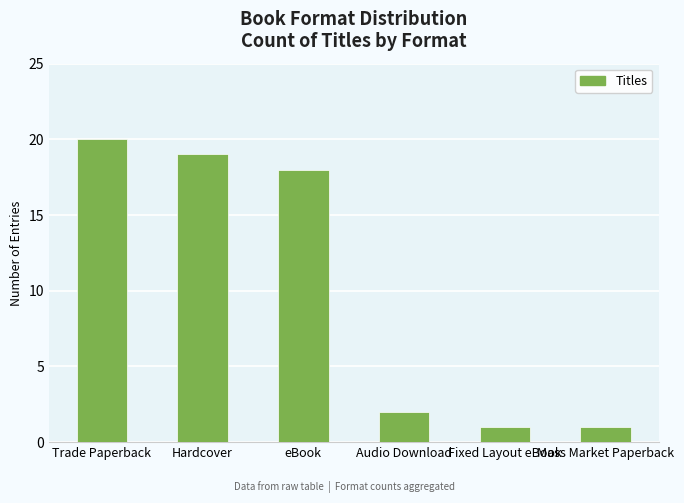

What position from the right is Fixed Layout eBook?

2